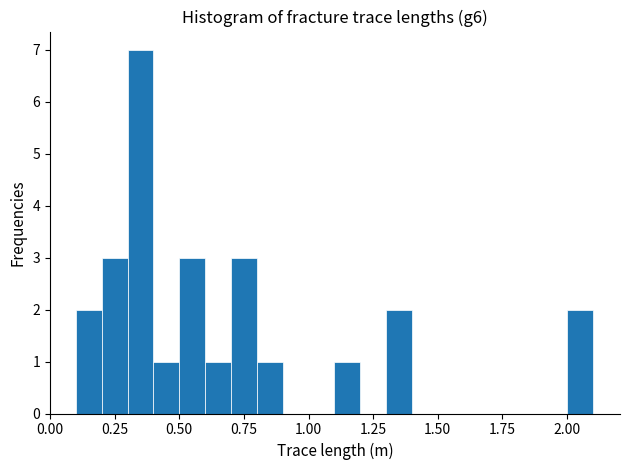

Around what value on the x-axis is the tallest bar? Give the approximate position of its centre, as read against the axis.

0.35